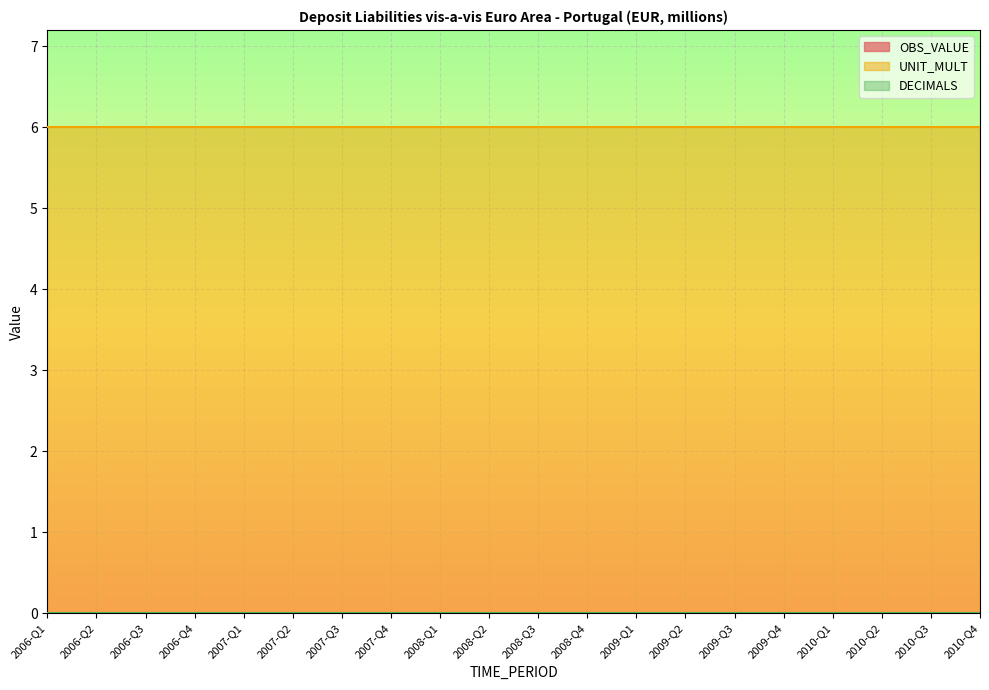

At which category is the sum across all series the highest?

2006-Q1